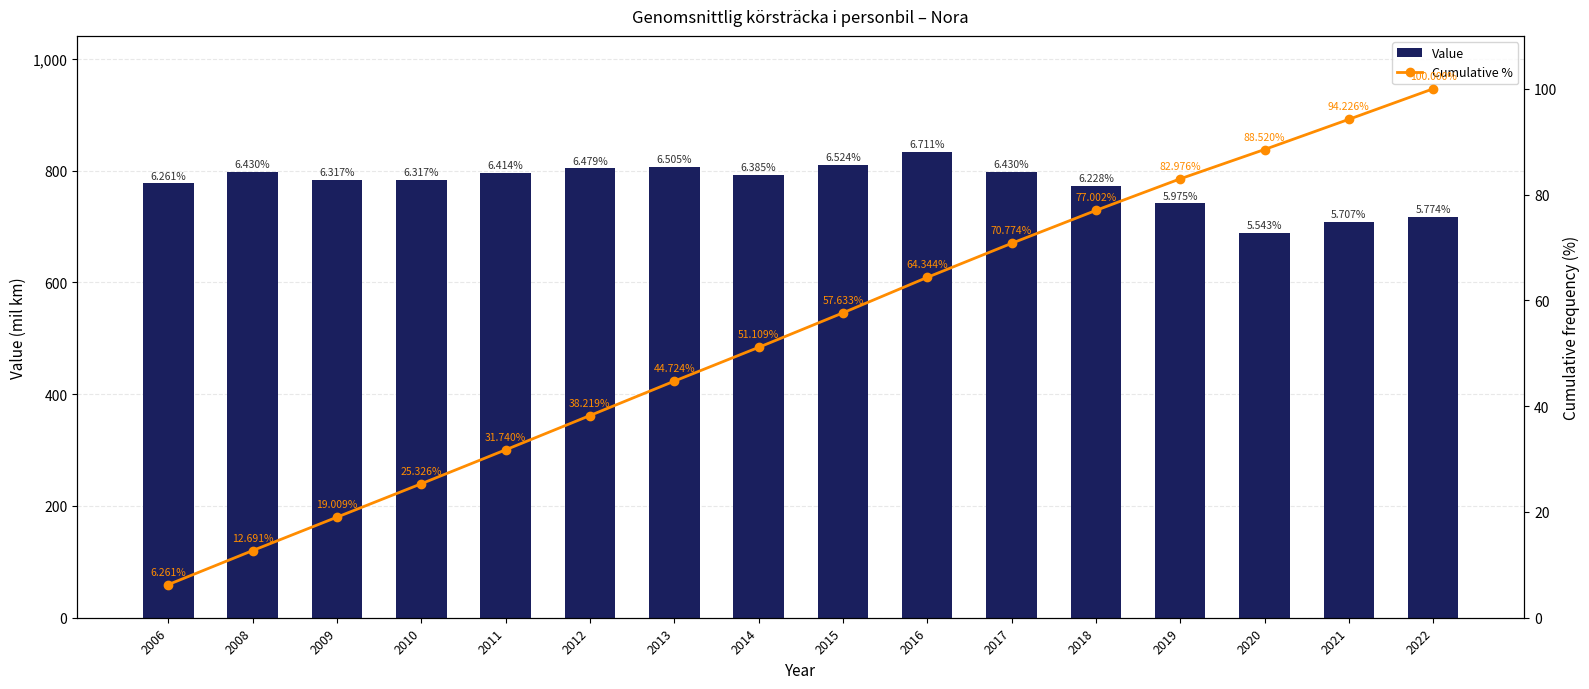

Which series has the largest total across all categories?

Value